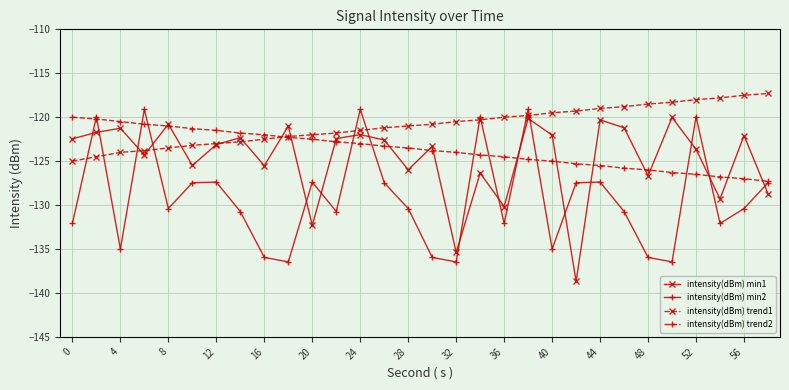

What is the smallest value displayed?

-138.7